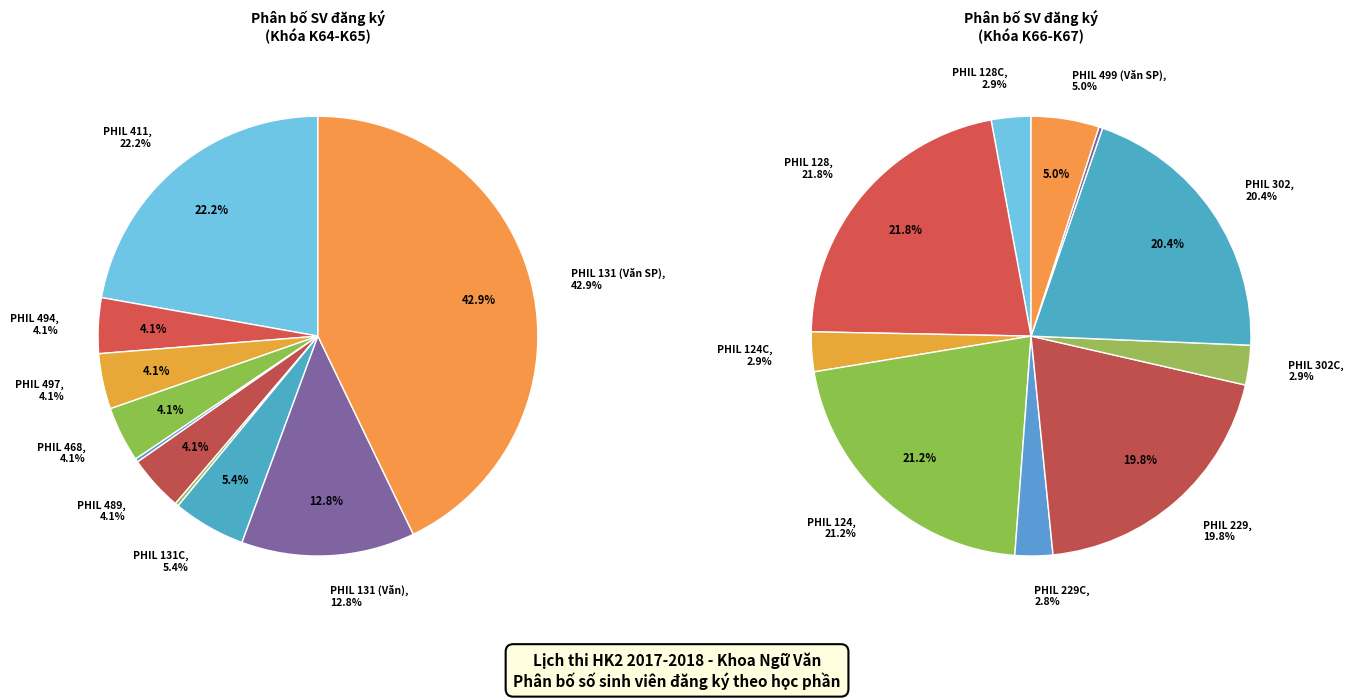

Which has a higher value, PHIL 411 or PHIL 229C?

PHIL 411